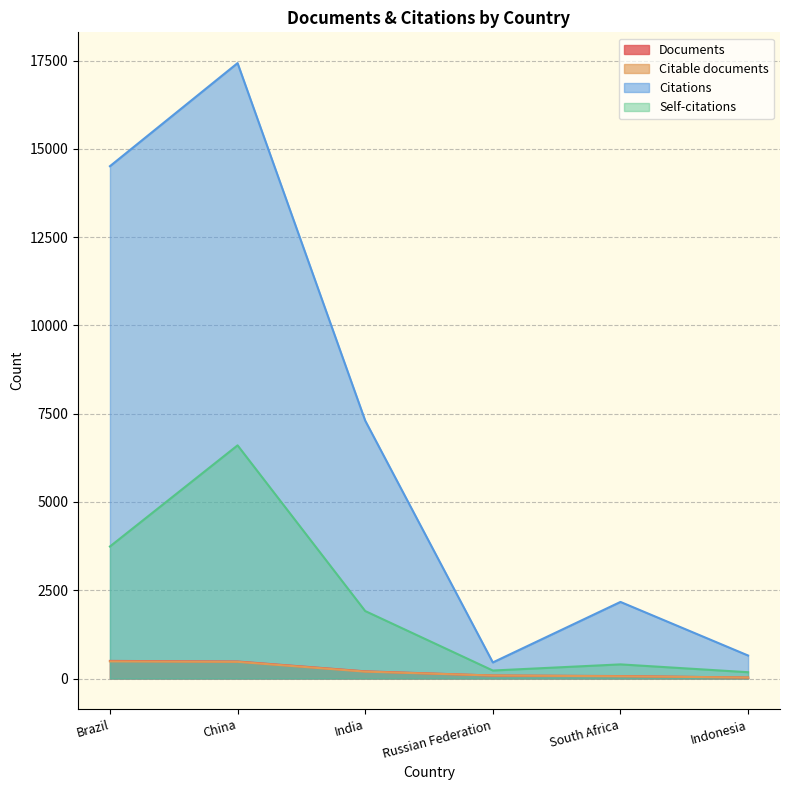

The Citable documents series shows 472 at China. True or false?

True